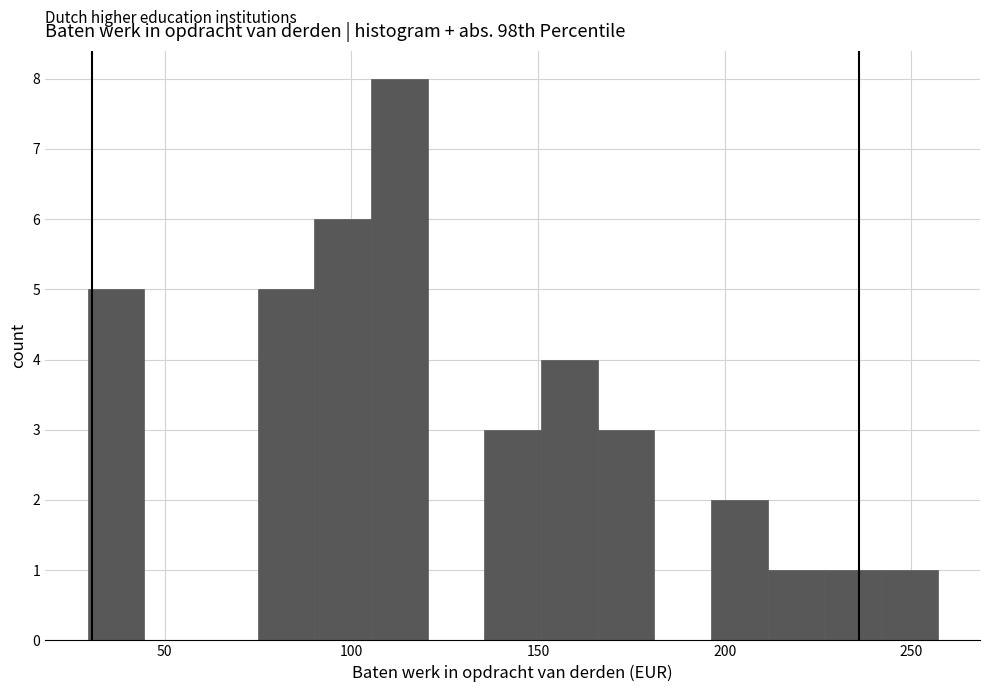

Read against the x-axis, roughly where is the centre of the tallest bar?

115